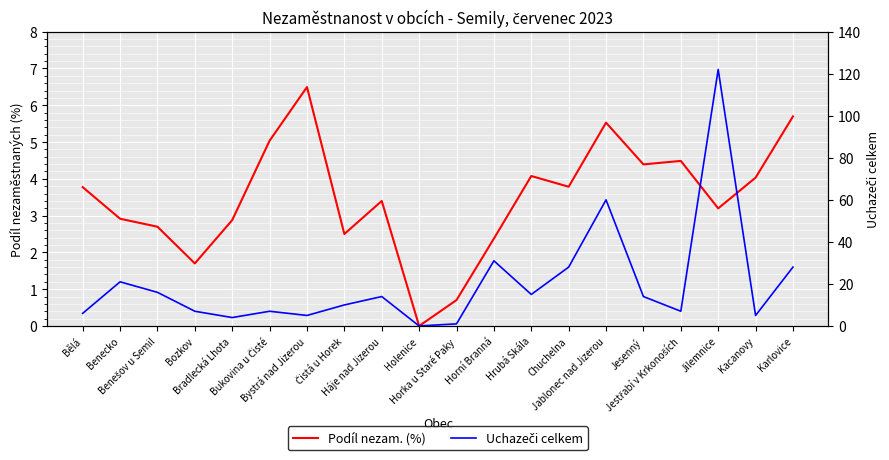

At which category does the chart reach its minimum across all series?

Holenice